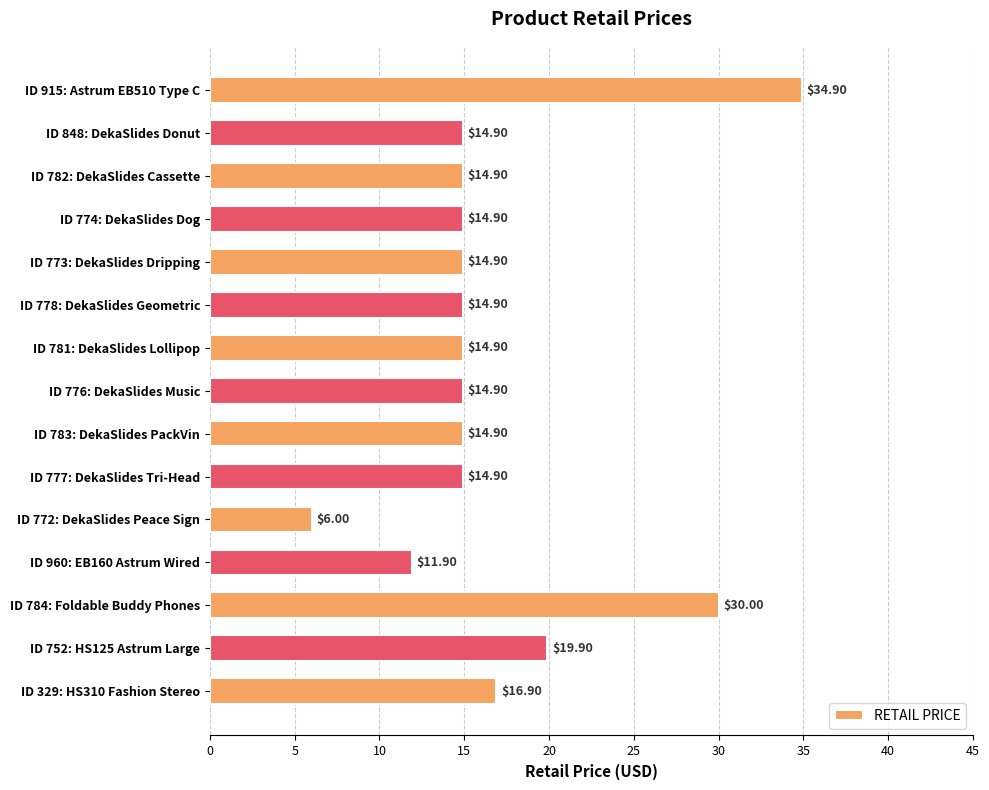

What is the sum of all values?

253.7